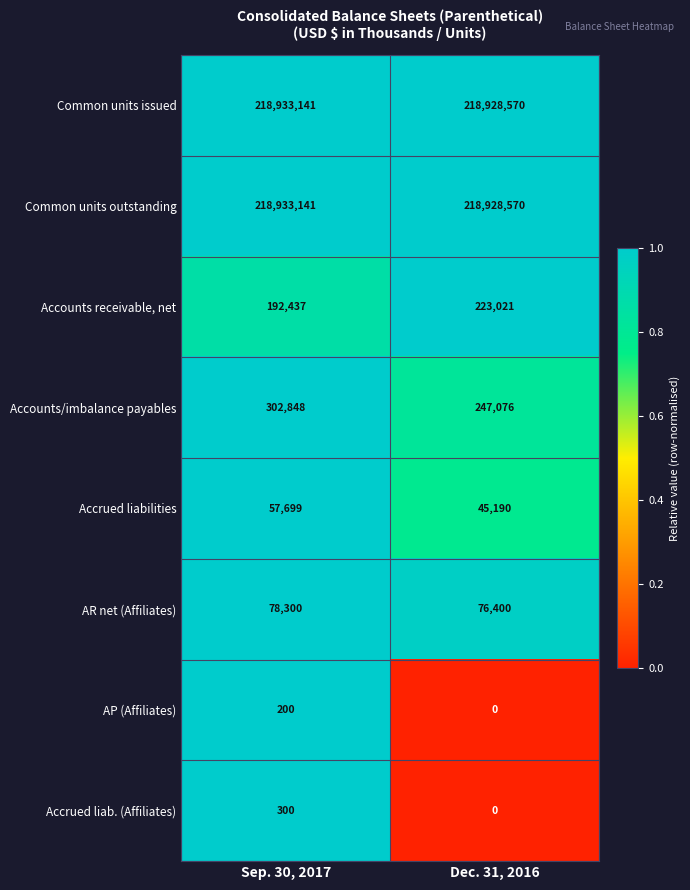

What is the sum of all AP (Affiliates) values?

200